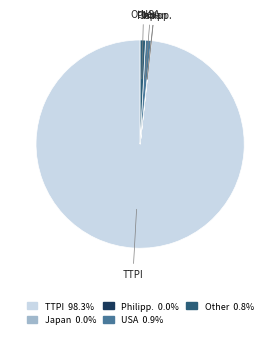

Between Other and TTPI, which is larger?

TTPI